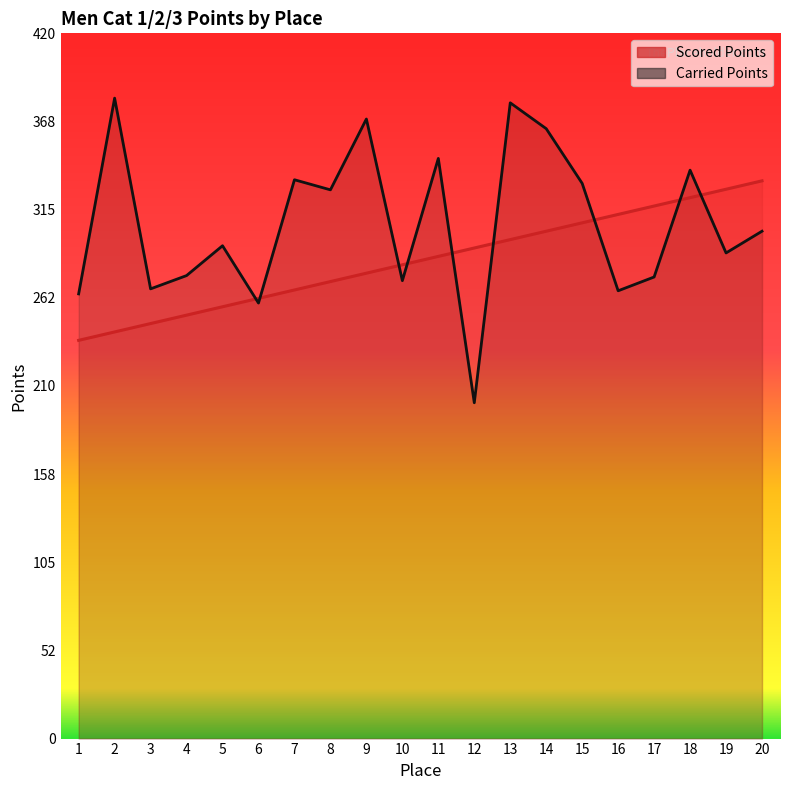

The value of Scored Points at 7 is 267.2. True or false?

True